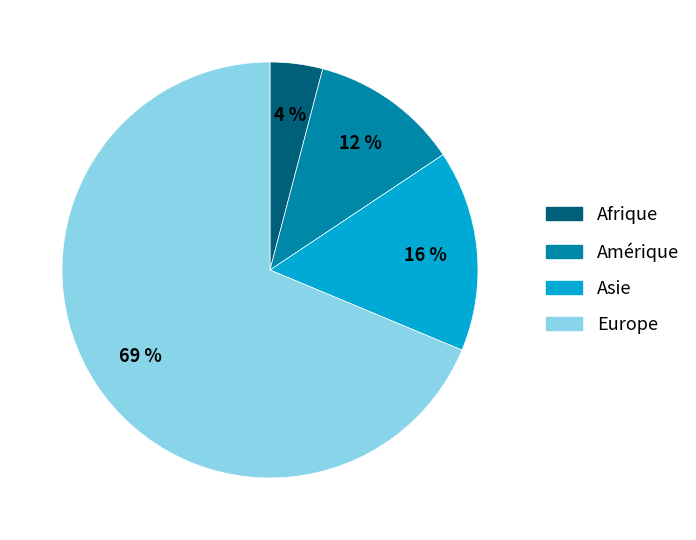

To the nearest percent, what is the average slice percentage?

25%